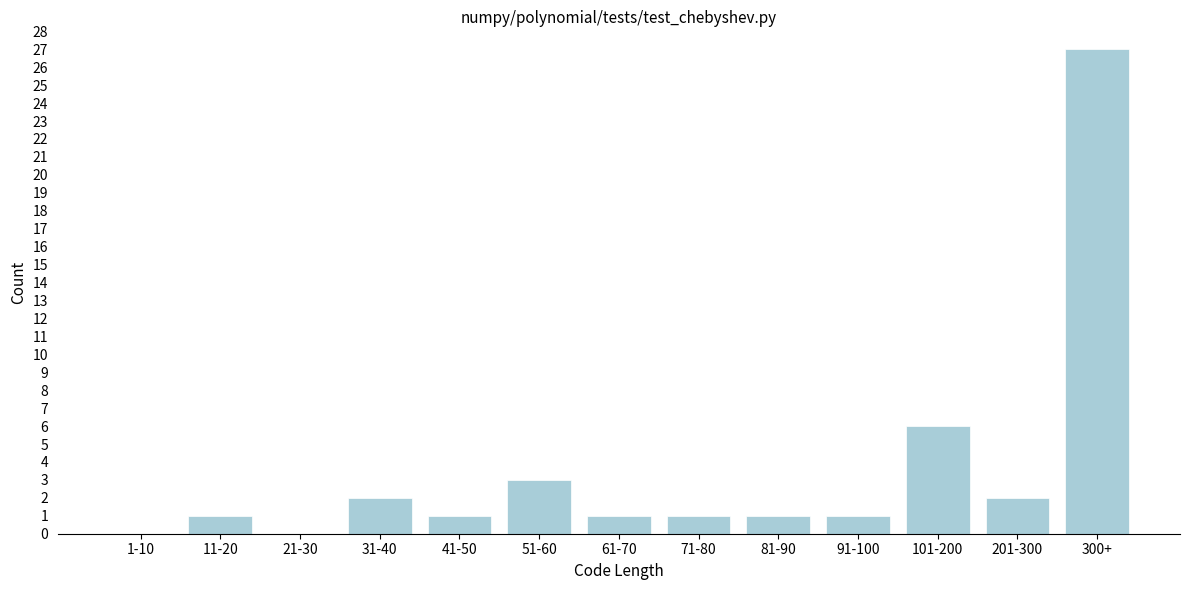

Reading left to right, list all the values displayed in this chart.

1-10=0	11-20=1	21-30=0	31-40=2	41-50=1	51-60=3	61-70=1	71-80=1	81-90=1	91-100=1	101-200=6	201-300=2	300+=27